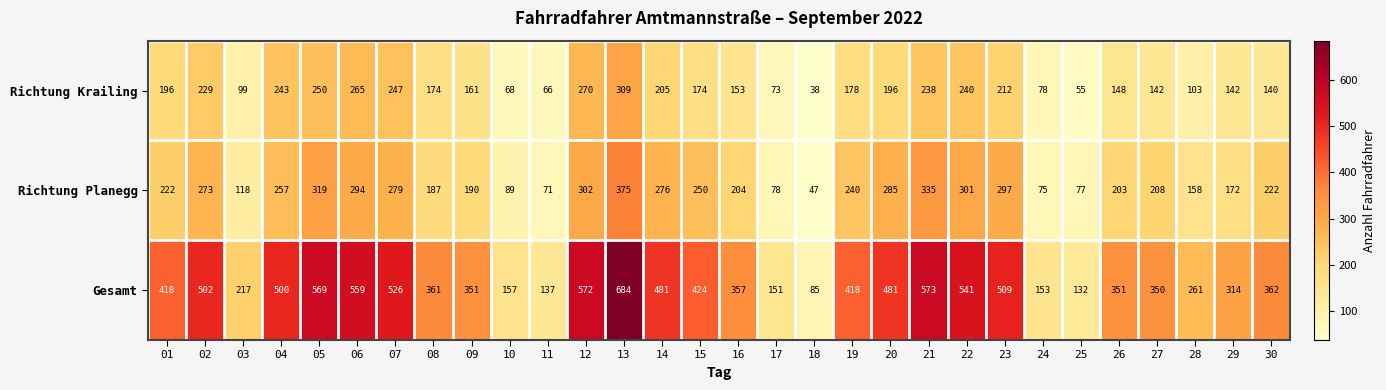

Rank the series at 21 from highest to lowest value.

Gesamt, Richtung Planegg, Richtung Krailing